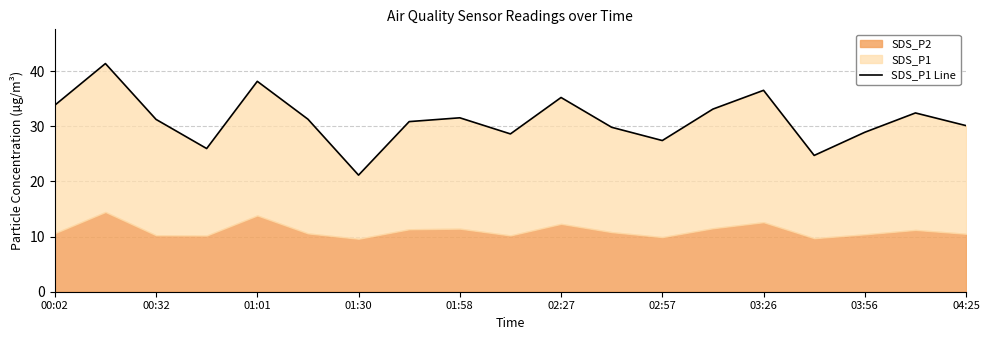

Does the chart display data point markers on the line(s)?

No